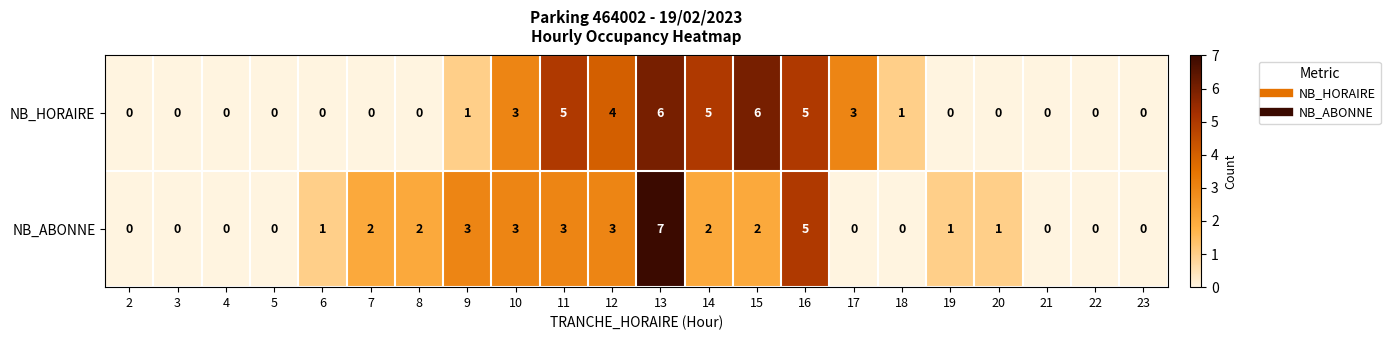

Which category has the highest value in the NB_ABONNE series?

13